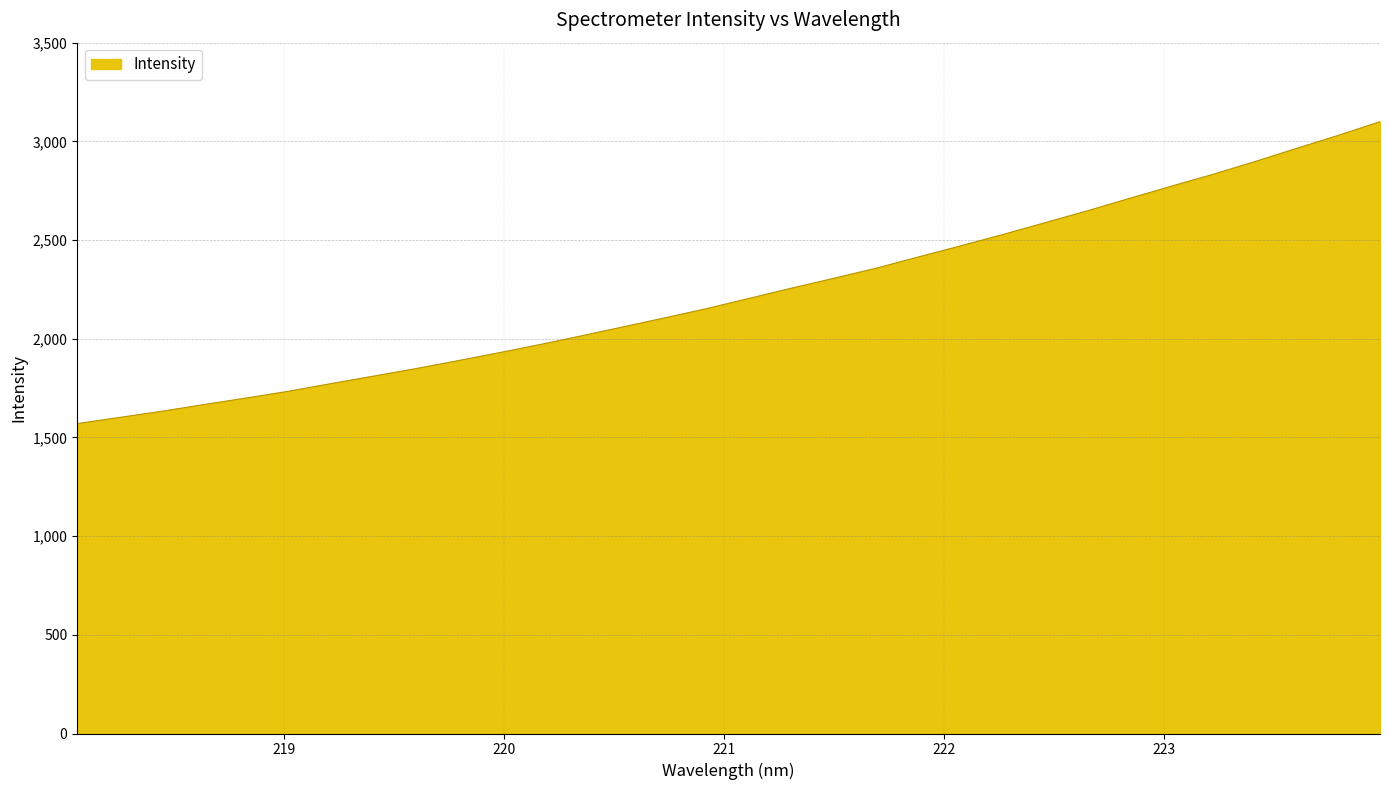

What is the difference between the maximum and minimum values?

1529.6